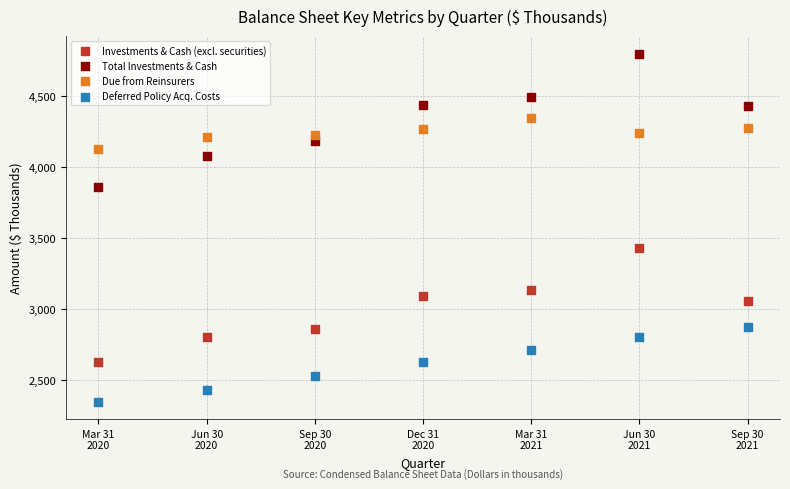

What are all the series names shown in the legend?

Investments & Cash (excl. securities), Total Investments & Cash, Due from Reinsurers, Deferred Policy Acq. Costs